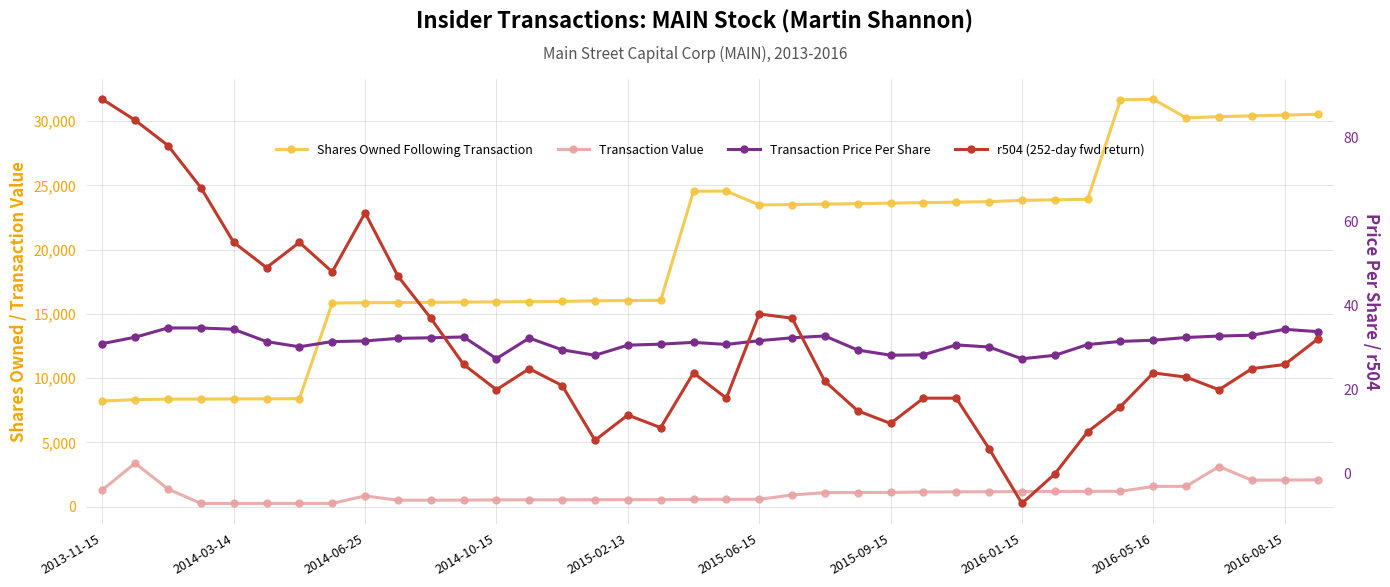

The value of Transaction Value at 29 is 1185.0. True or false?

True